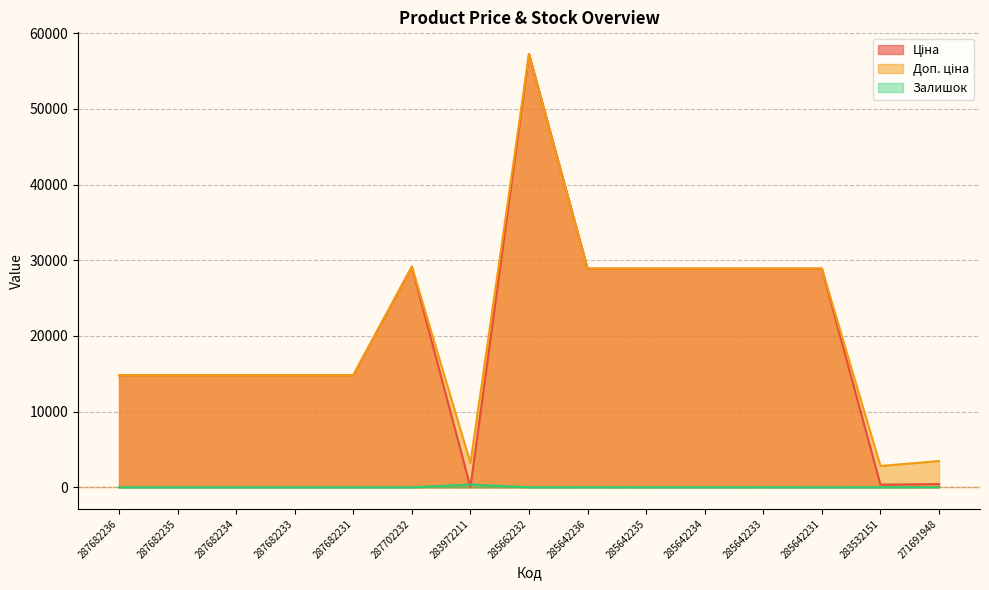

At which category does Залишок reach its first local valley?

285662232